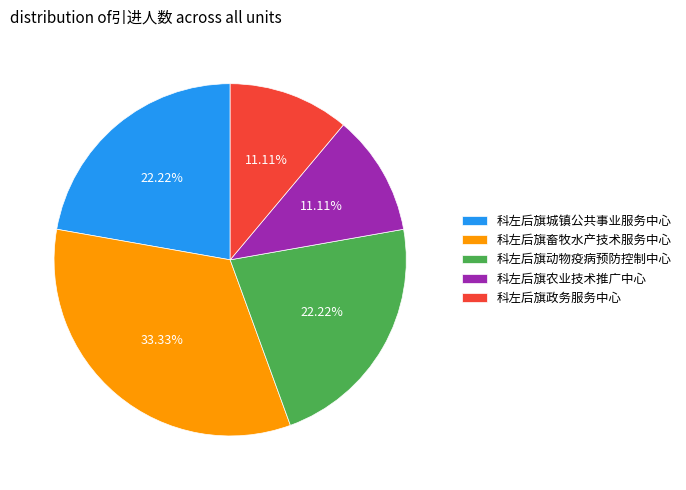

Approximately how many times larger is the value at 科左后旗城镇公共事业服务中心 compared to 科左后旗农业技术推广中心?

2.0